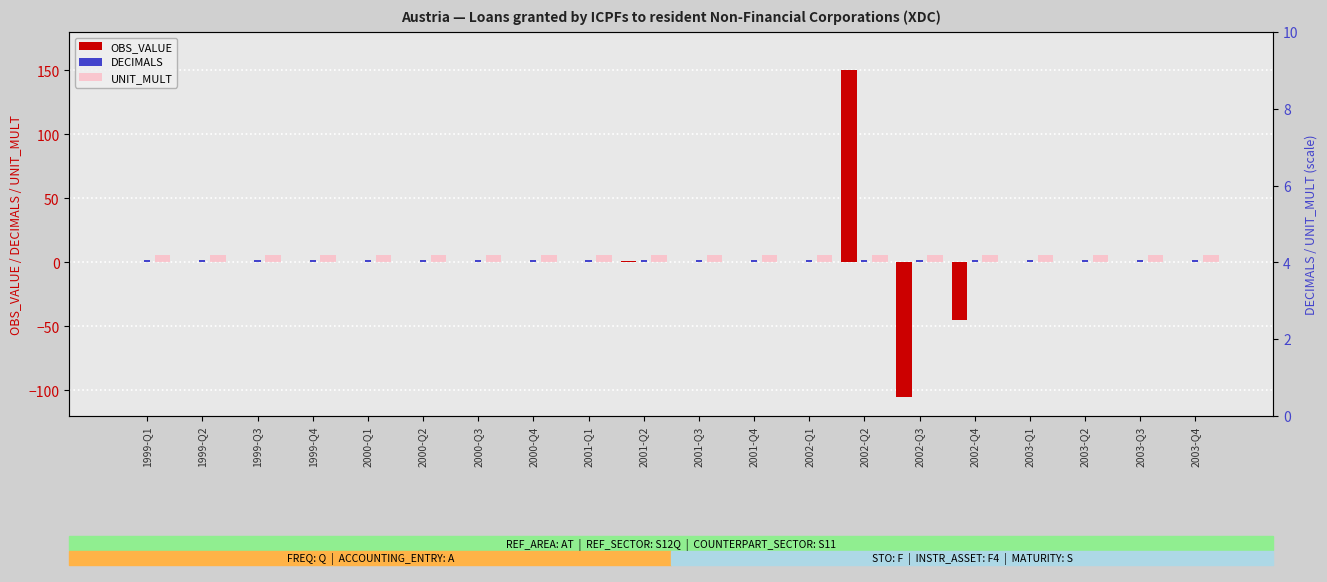

What is the sum of all DECIMALS values?

40